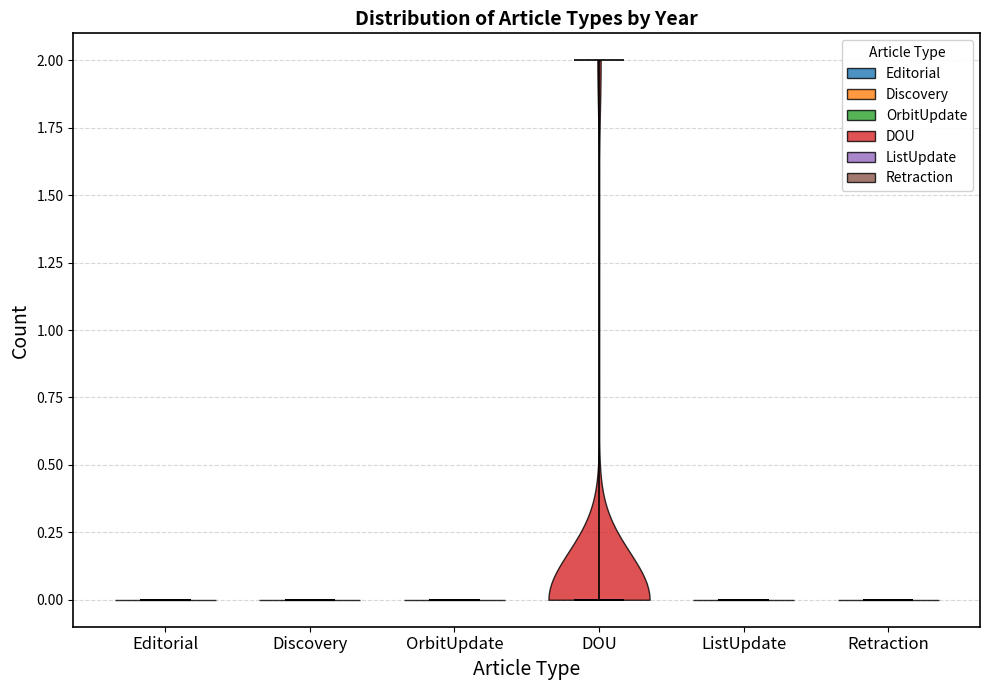

Reading left to right, read every violin against the y-axis: where its median line is, and the lowest and highest points it reaches. The values are not printed on the chart, so give them approximately, as read against the axis.

Editorial: median line 0, lowest point 0, highest point 0
Discovery: median line 0, lowest point 0, highest point 0
OrbitUpdate: median line 0, lowest point 0, highest point 0
DOU: median line 0, lowest point 0, highest point 2
ListUpdate: median line 0, lowest point 0, highest point 0
Retraction: median line 0, lowest point 0, highest point 0